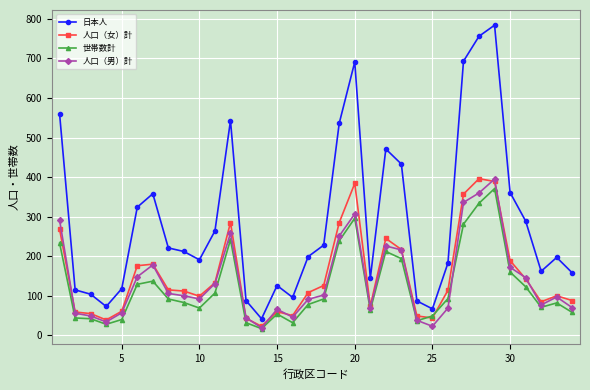

What is the greatest value displayed?

784